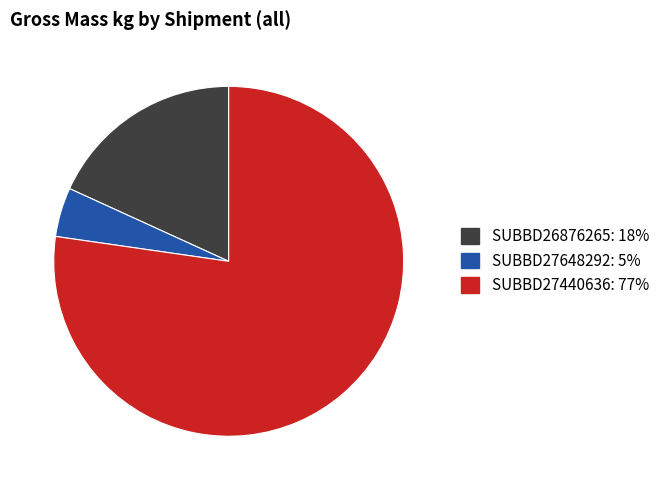

Does any single category account for the majority?

Yes